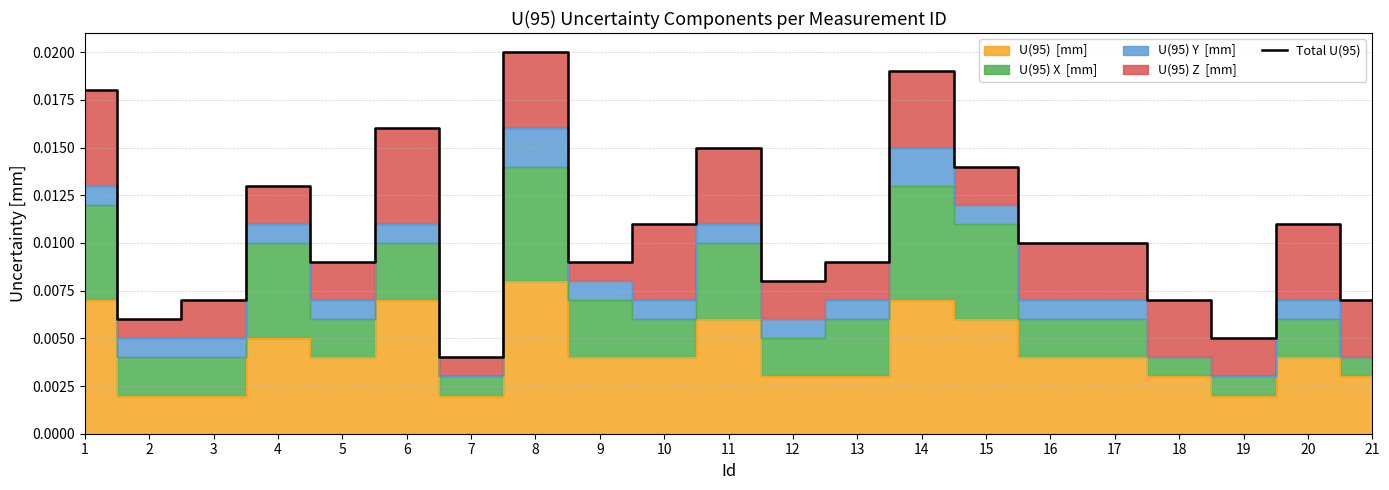

Where is the data nearest to the value 0?

7